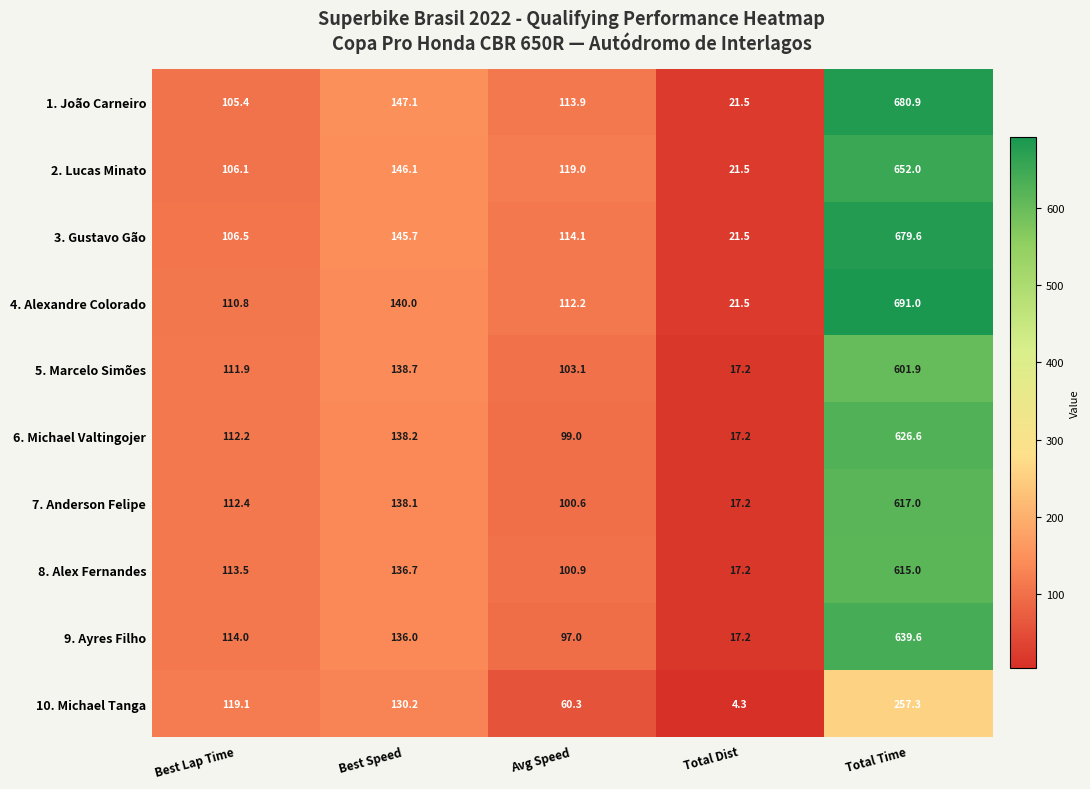

At Best Speed, list the series in order from smallest to largest.

10. Michael Tanga, 9. Ayres Filho, 8. Alex Fernandes, 7. Anderson Felipe, 6. Michael Valtingojer, 5. Marcelo Simões, 4. Alexandre Colorado, 3. Gustavo Gão, 2. Lucas Minato, 1. João Carneiro